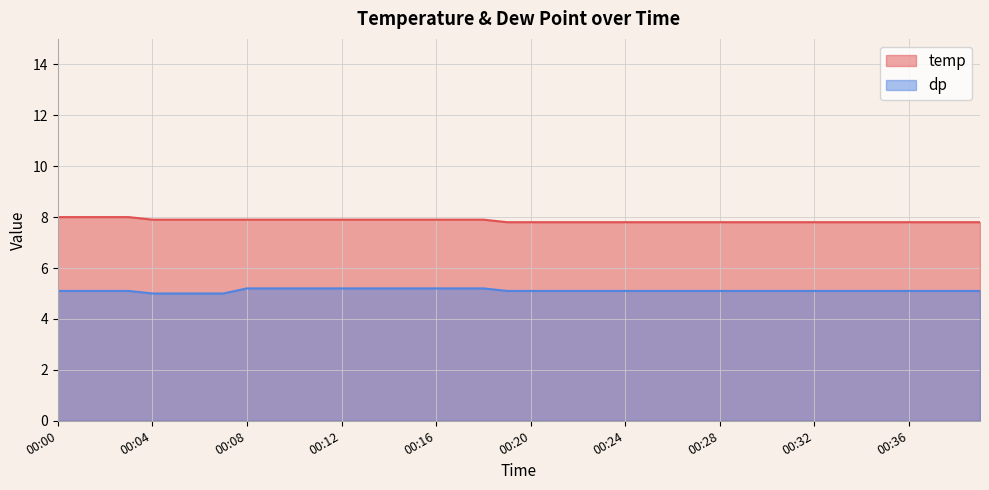

What is the approximate value of dp at 00:30?

5.1